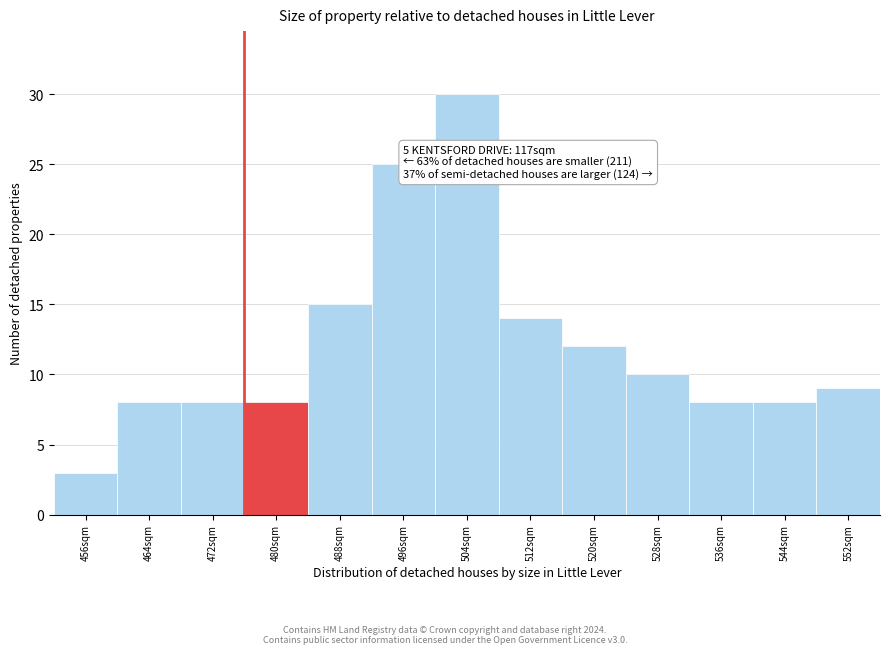

Reading left to right, transcribe all the data shown in this chart.

3	8	8	8	15	25	30	14	12	10	8	8	9